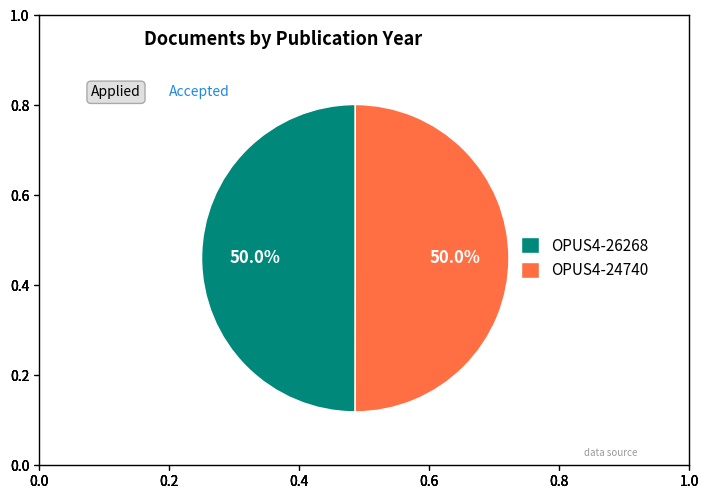

Approximately how many times larger is the value at OPUS4-26268 compared to OPUS4-24740?

1.0